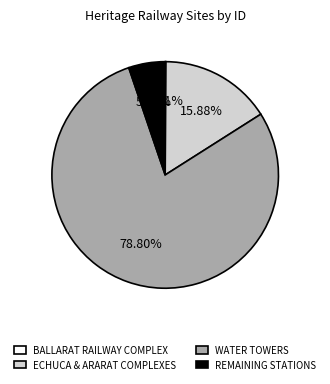

Between WATER TOWERS and ECHUCA & ARARAT COMPLEXES, which is larger?

WATER TOWERS